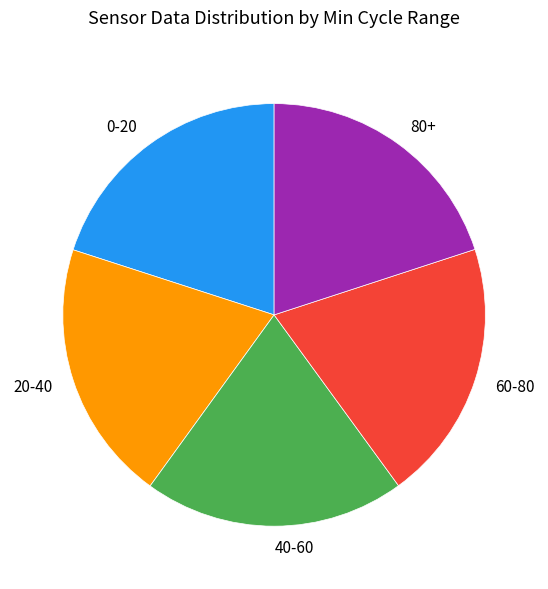

Does any single category account for the majority?

No